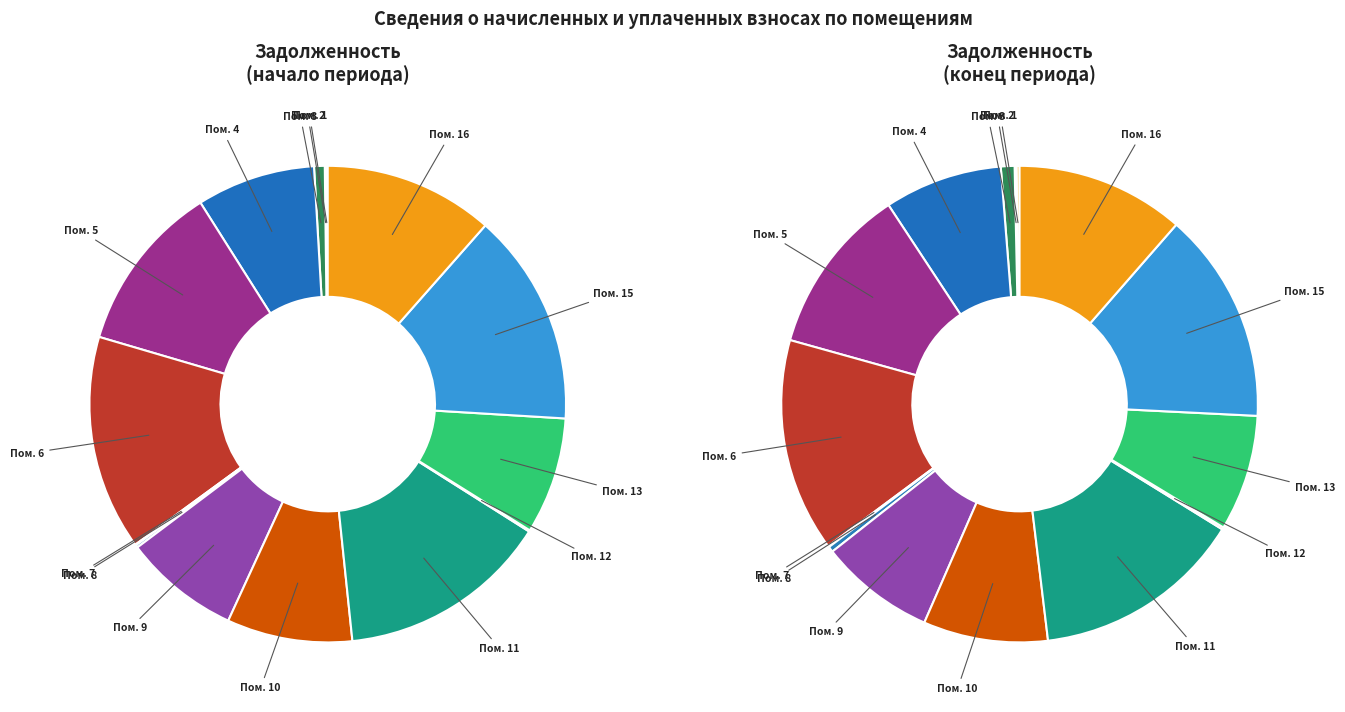

Which category has the biggest portion of the pie?

6